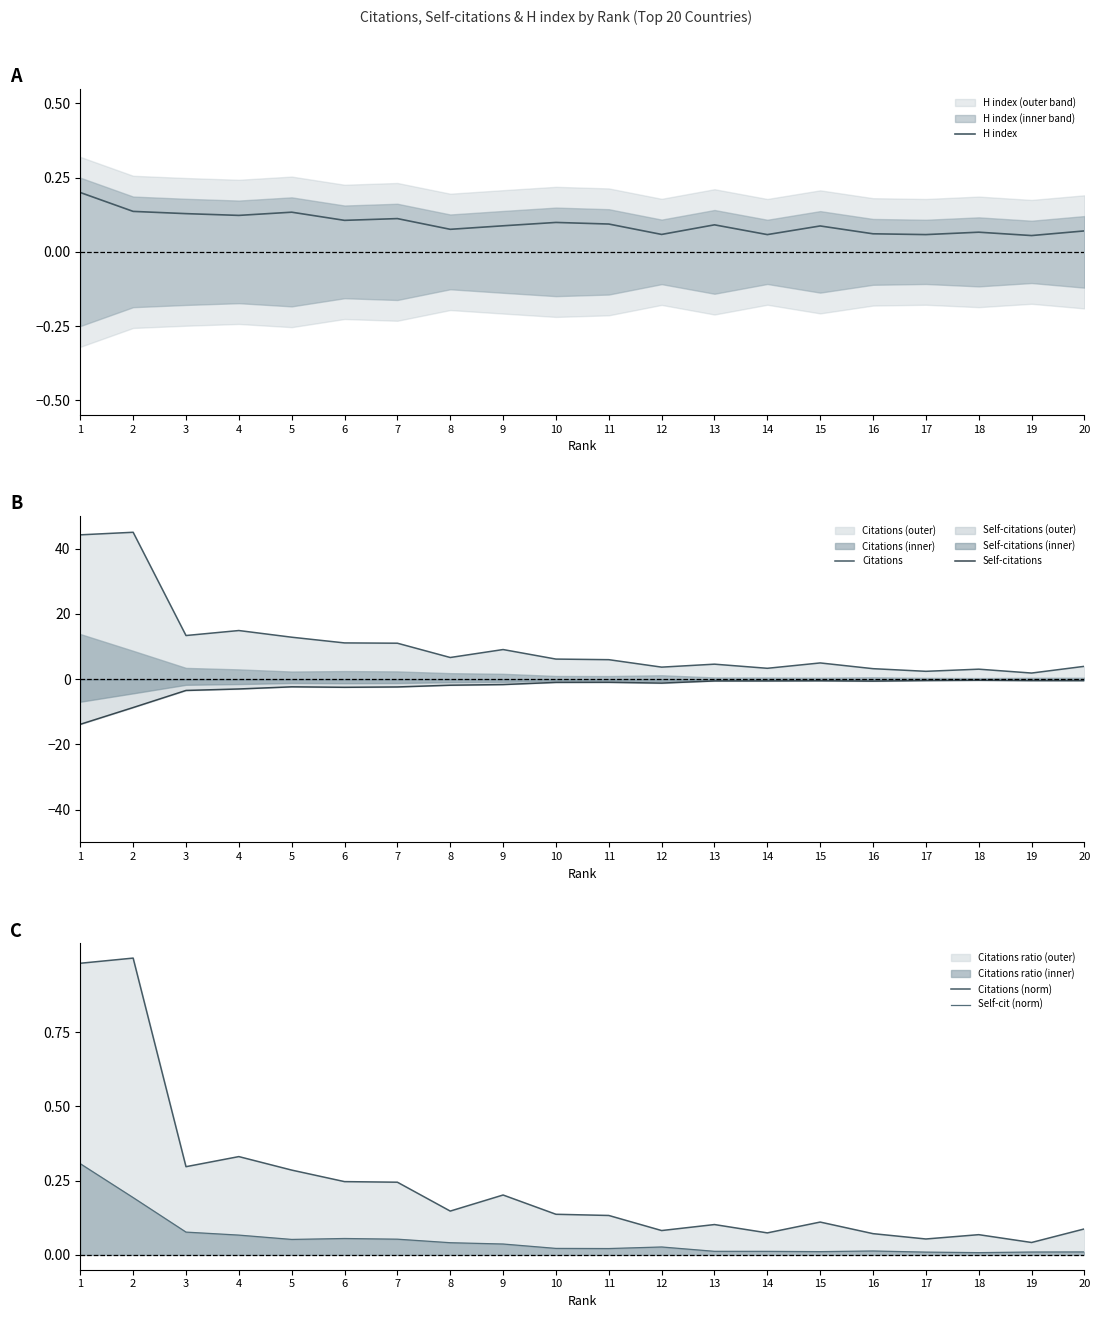

The value of H index at 20 is 0.0. True or false?

False